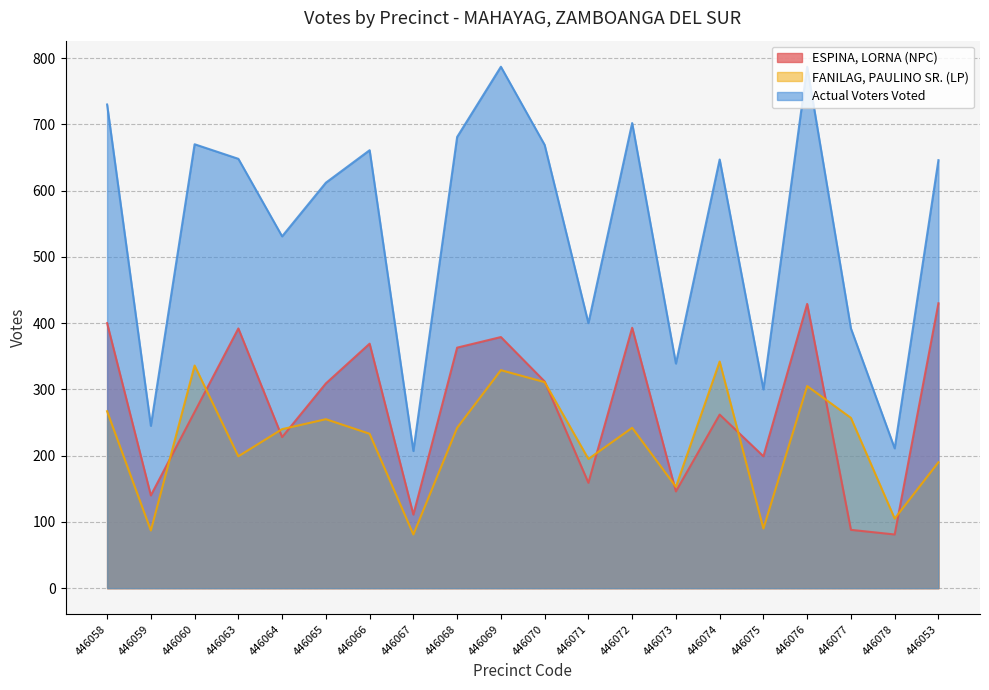

How many lines are shown in the chart?

3